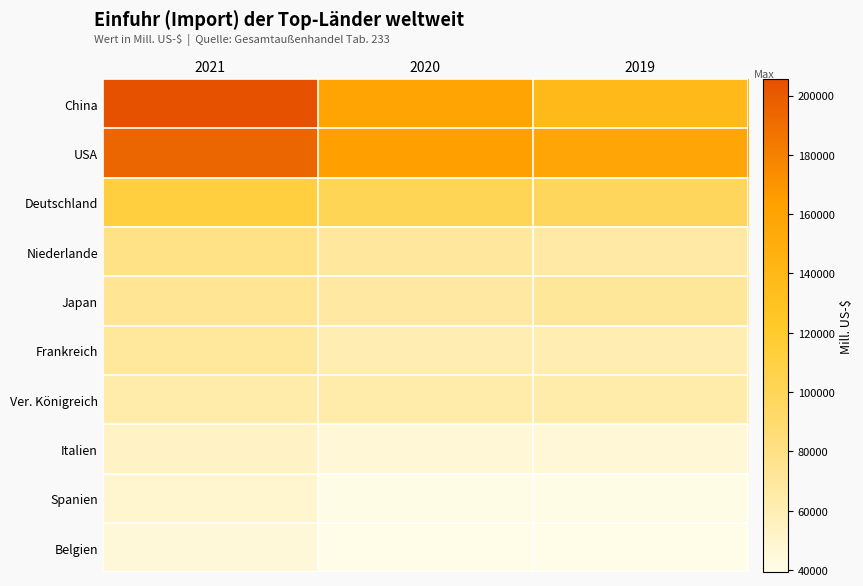

Rank the series at 2019 from lowest to highest value.

Belgien, Spanien, Italien, Frankreich, Ver. Königreich, Niederlande, Japan, Deutschland, China, USA